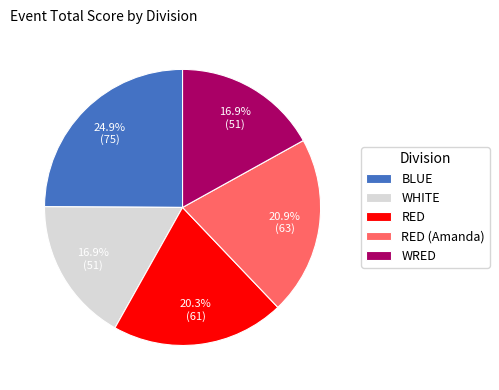

Is it true that RED is 20% of the pie?

True